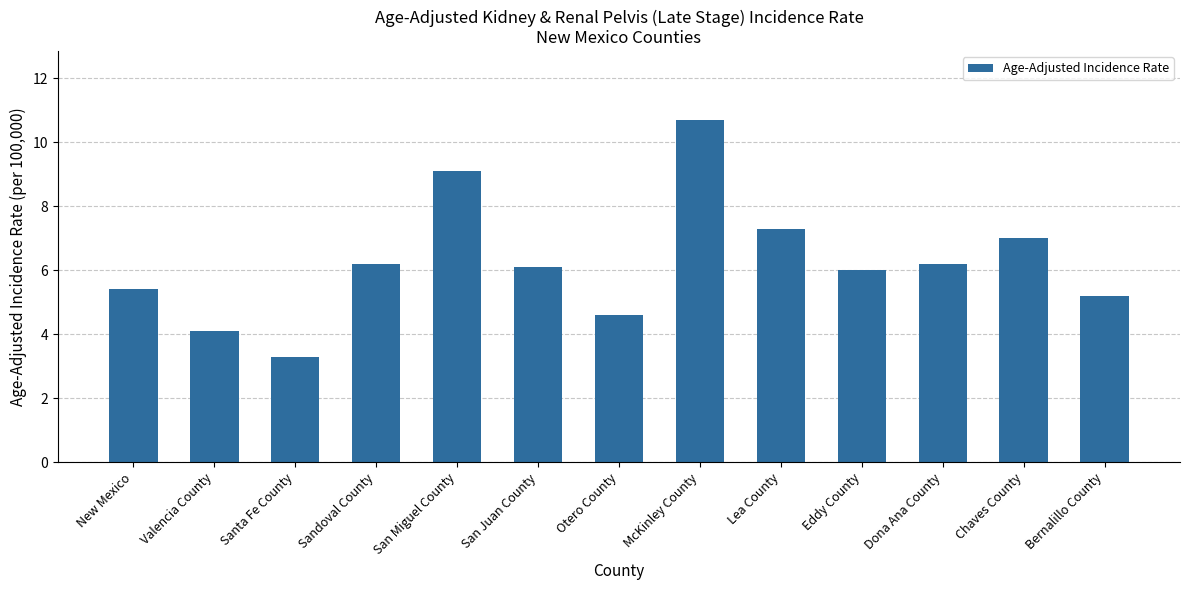

What is the difference between the values at Santa Fe County and San Miguel County?

5.8